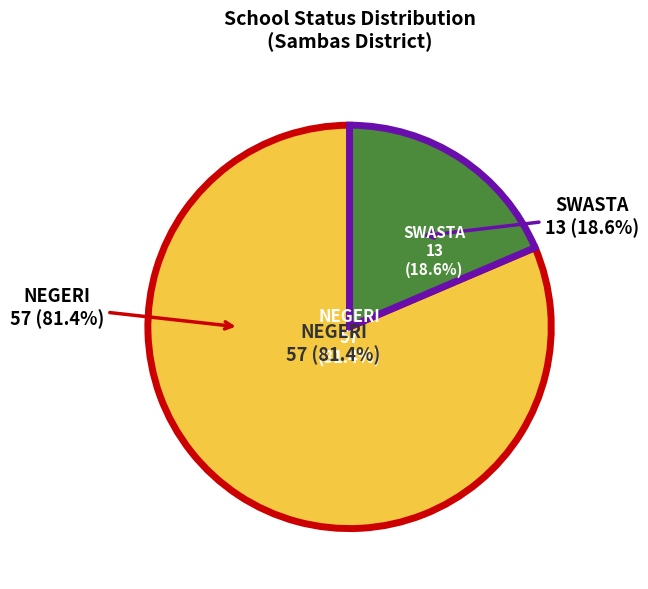

Between SWASTA and NEGERI, which is larger?

NEGERI